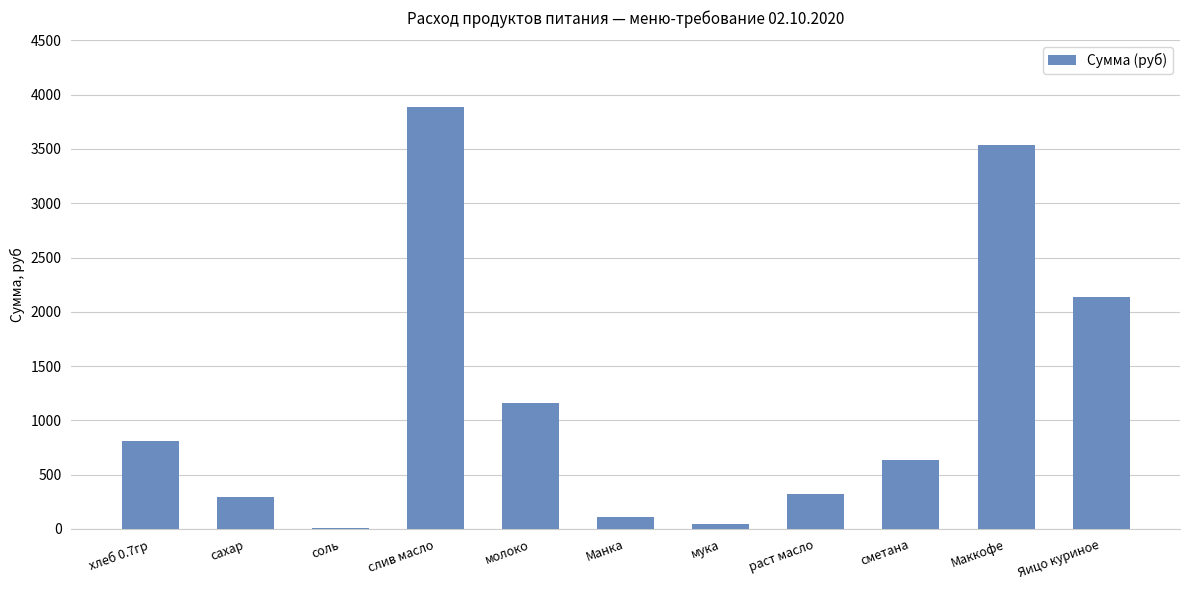

True or false: the data shows 637.2 at сметана.

True